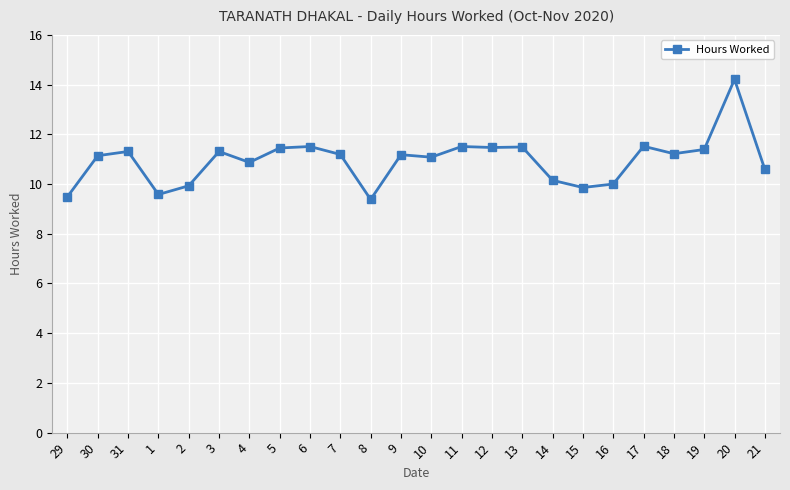

Approximately how many times larger is the value at 6 compared to 5?

1.0